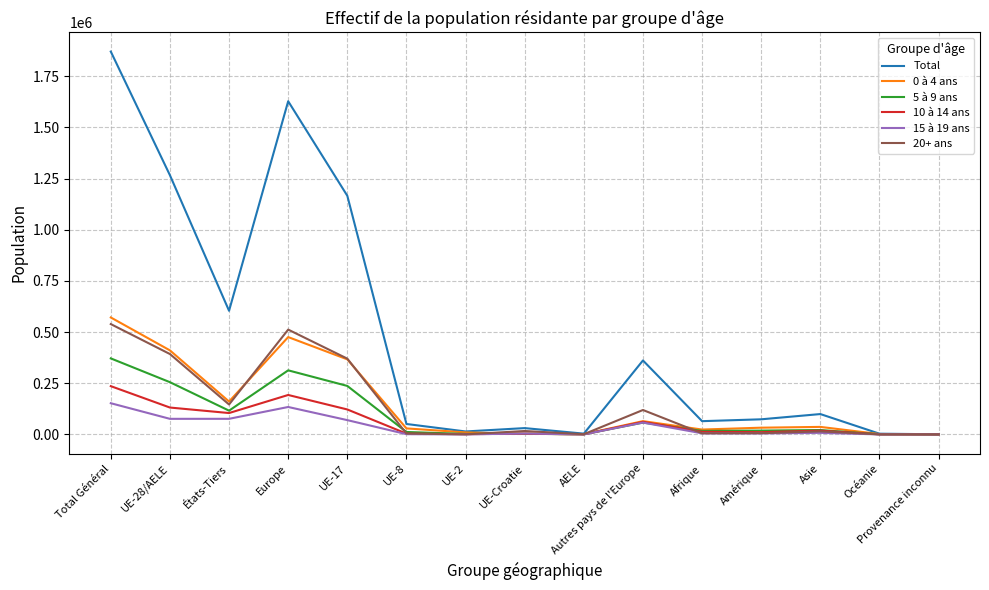

At which label does Total reach its peak?

Total Général